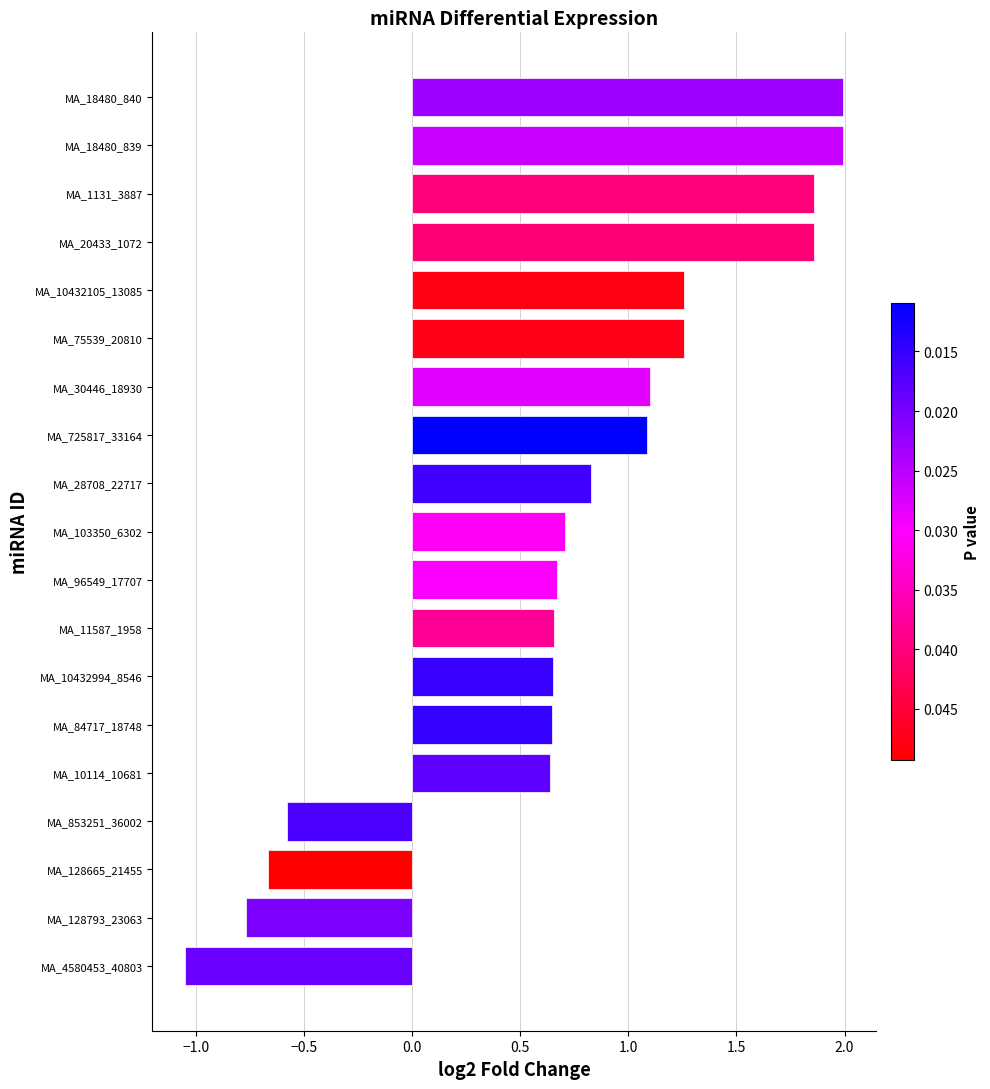

What is the greatest value displayed?

2.0